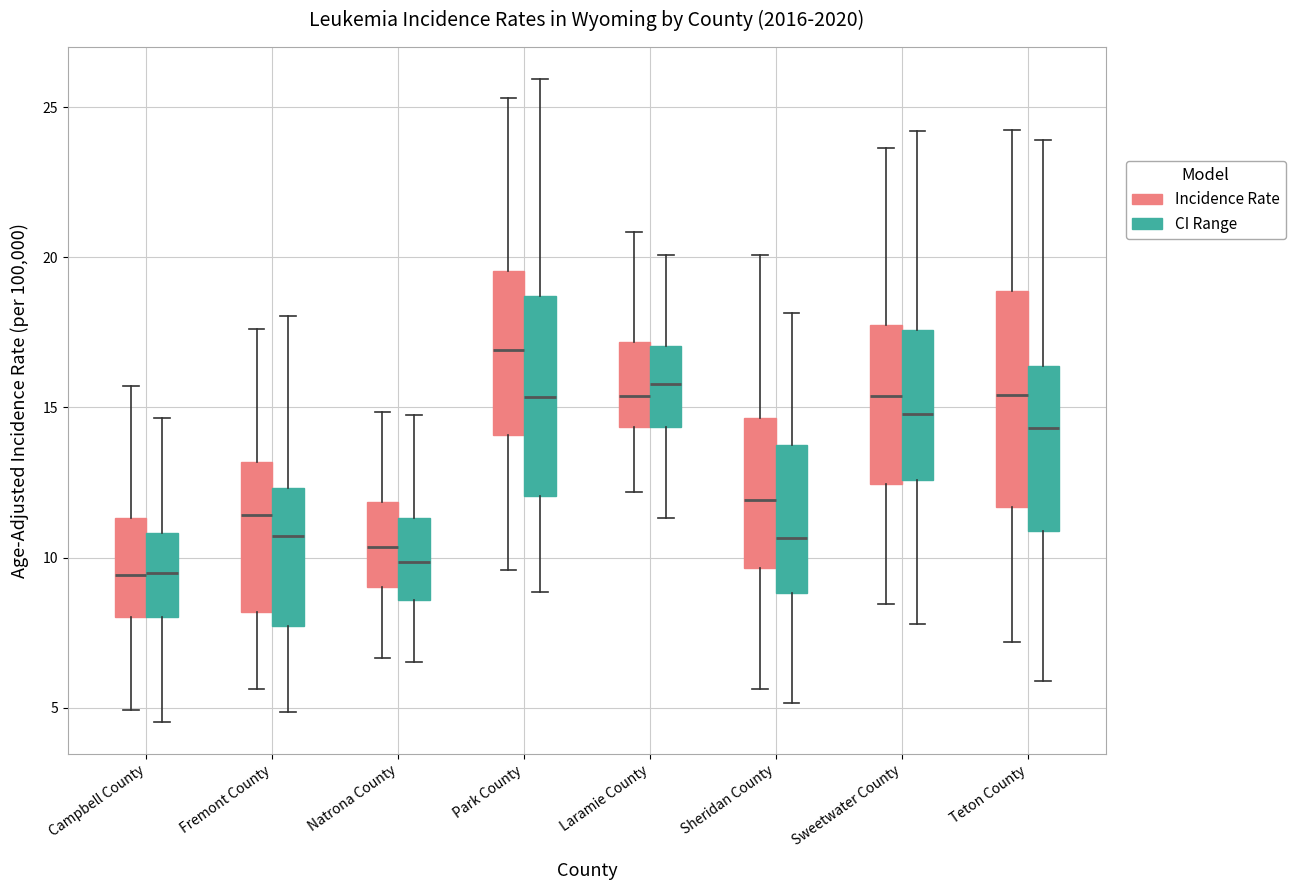

Comparing the boxes themselves (not the whiskers), which one is the tallest?

Teton County (Incidence Rate)